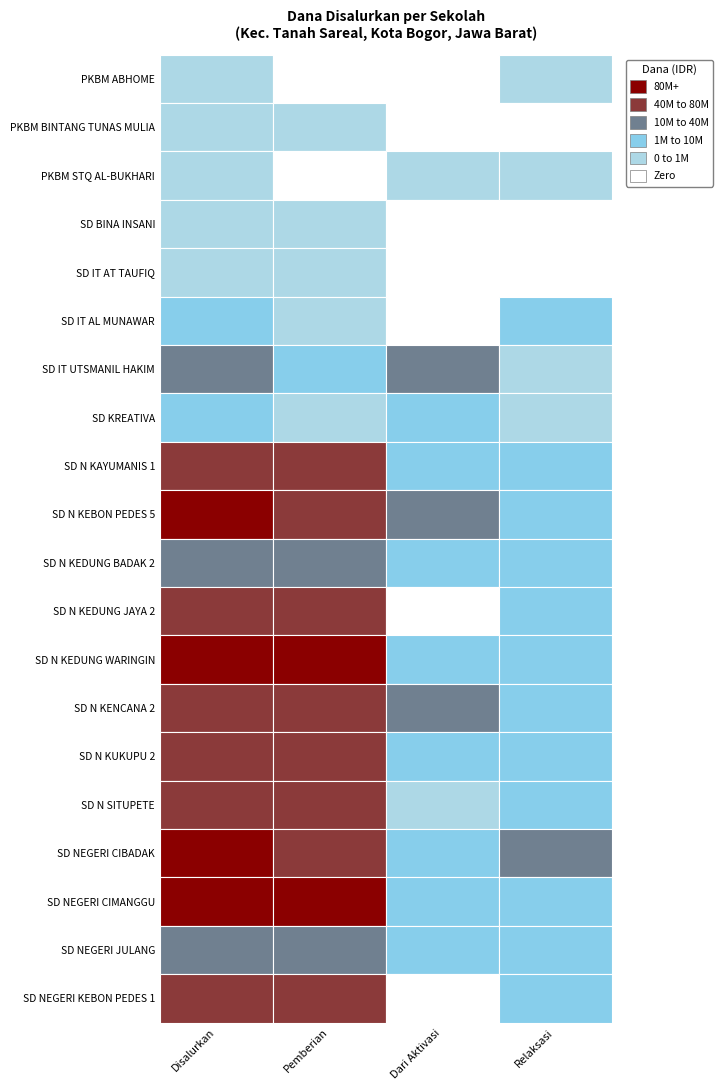

Reading left to right, what are all the values shown in this chart?

PKBM ABHOME: 450000	0	0	450000
PKBM BINTANG TUNAS MULIA: 225000	225000	0	0
PKBM STQ AL-BUKHARI: 900000	0	450000	450000
SD BINA INSANI: 225000	225000	0	0
SD IT AT TAUFIQ: 450000	450000	0	0
SD IT AL MUNAWAR: 1800000	450000	0	1350000
SD IT UTSMANIL HAKIM: 25200000	9450000	15300000	450000
SD KREATIVA: 8550000	450000	7200000	900000
SD N KAYUMANIS 1: 63675000	56700000	2700000	4275000
SD N KEBON PEDES 5: 113625000	76500000	30150000	6975000
SD N KEDUNG BADAK 2: 32850000	24075000	1800000	6975000
SD N KEDUNG JAYA 2: 48375000	44325000	0	4050000
SD N KEDUNG WARINGIN: 112050000	103050000	6750000	2250000
SD N KENCANA 2: 57150000	40050000	11700000	5400000
SD N KUKUPU 2: 49500000	44325000	3600000	1575000
SD N SITUPETE: 65250000	61425000	450000	3375000
SD NEGERI CIBADAK: 86850000	67725000	3150000	15975000
SD NEGERI CIMANGGU: 106425000	93600000	4950000	7875000
SD NEGERI JULANG: 23625000	18450000	3600000	1575000
SD NEGERI KEBON PEDES 1: 60525000	52200000	0	8325000